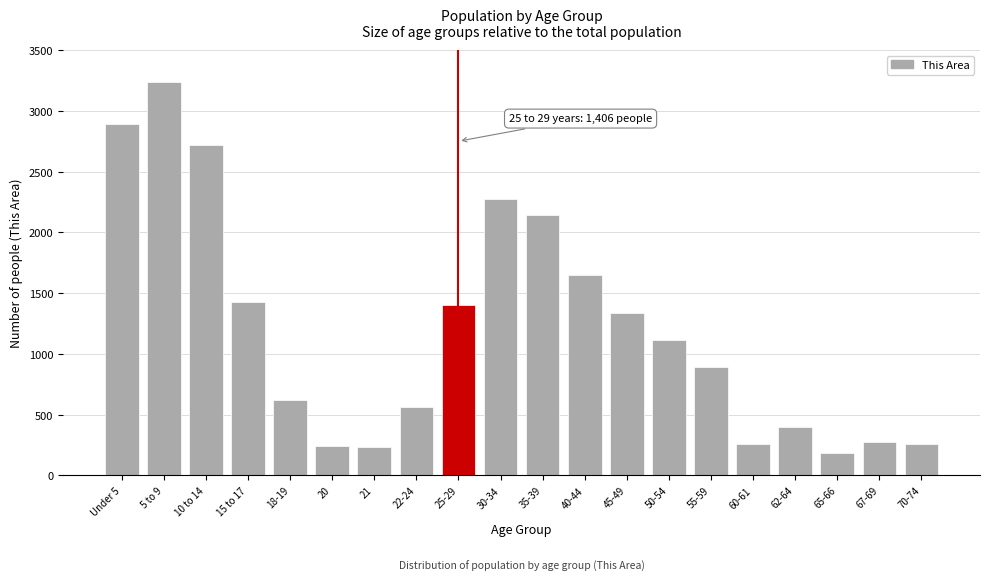

What is the difference between the values at 50-54 and 21?

887